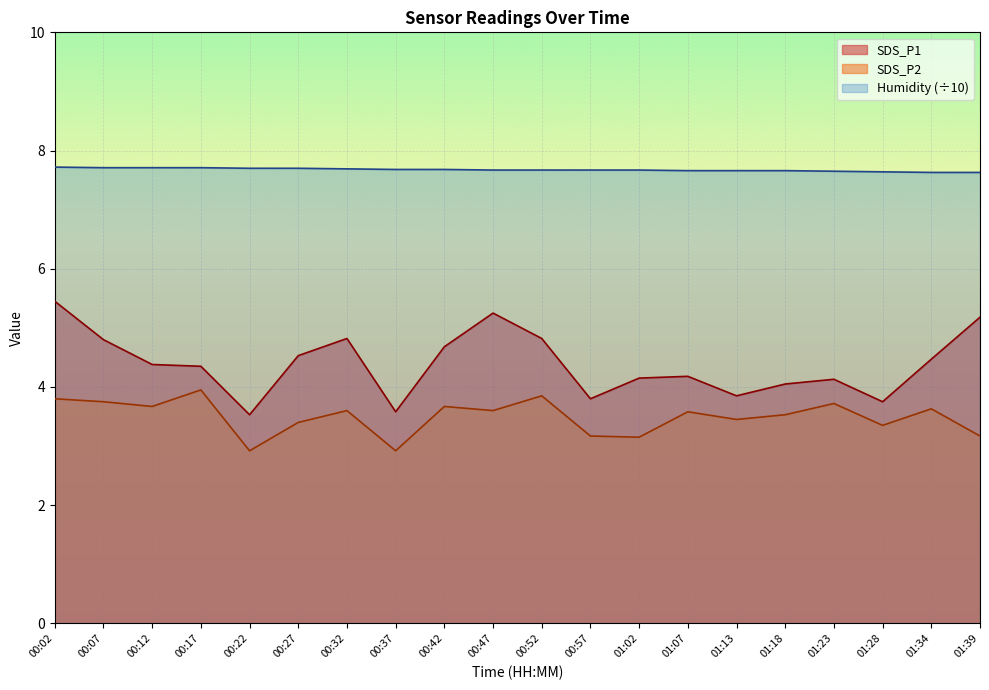

Which has a higher value, 00:27 or 01:18?

00:27